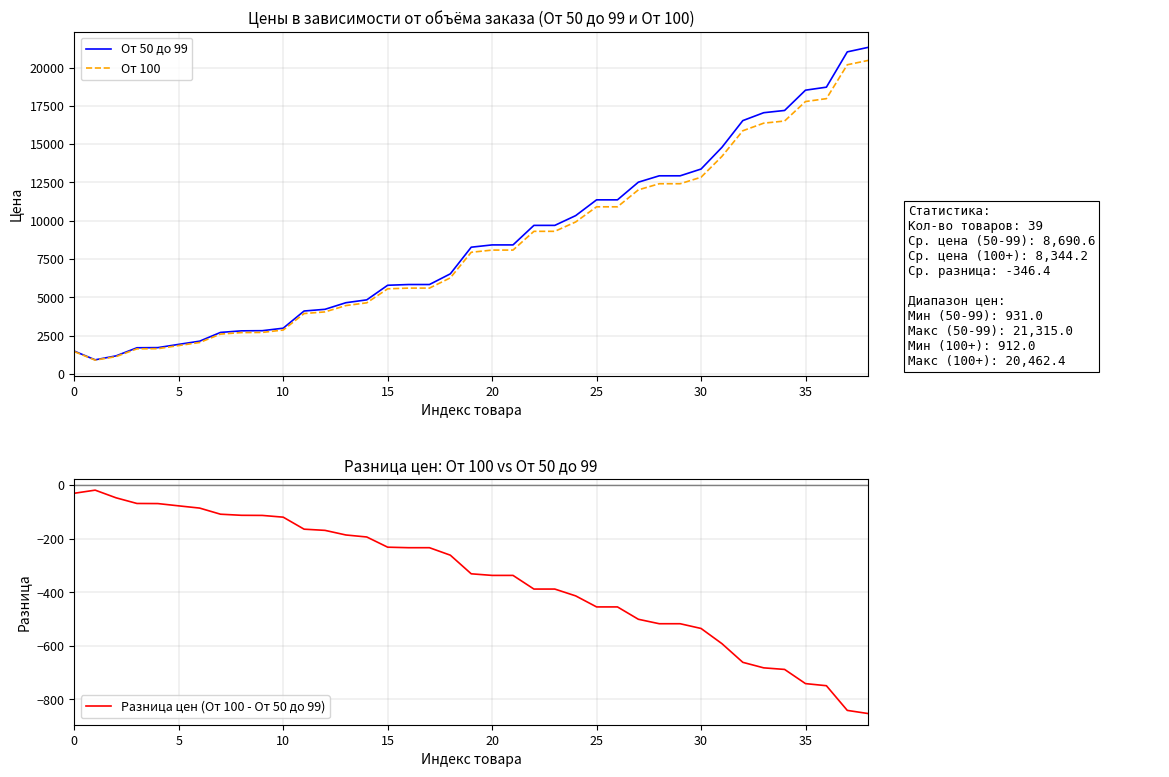

Where is Разница цен (От 100 - От 50 до 99) nearest to the value -435?

25